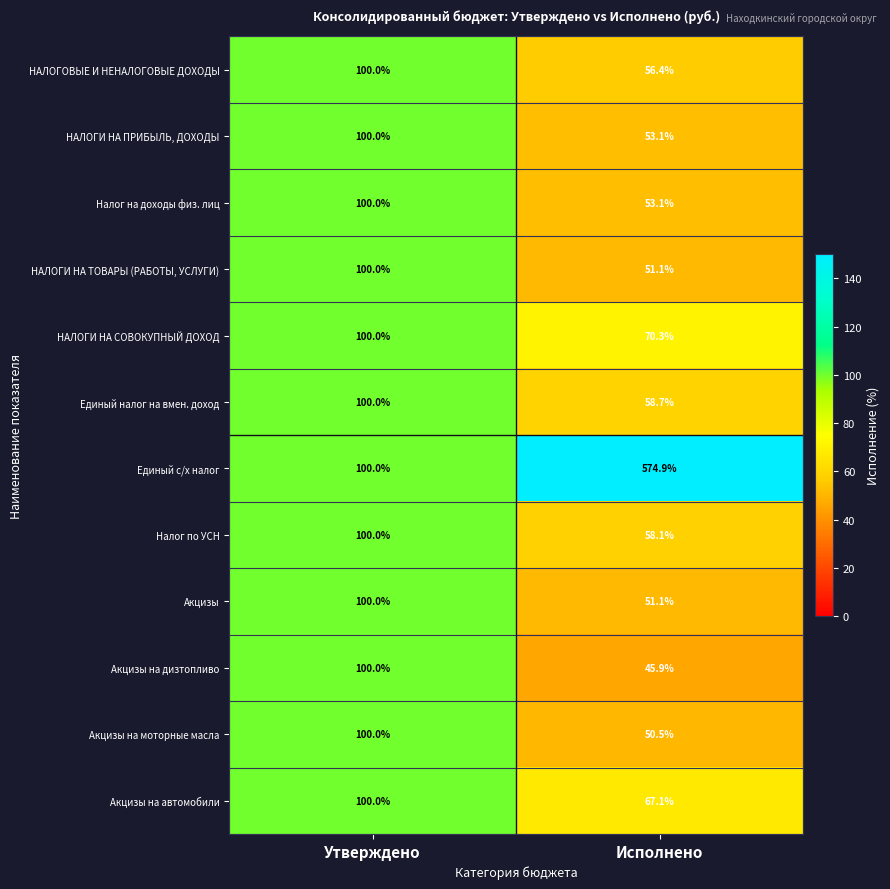

Between Утверждено and Исполнено, which series saw the biggest shift?

Единый с/х налог